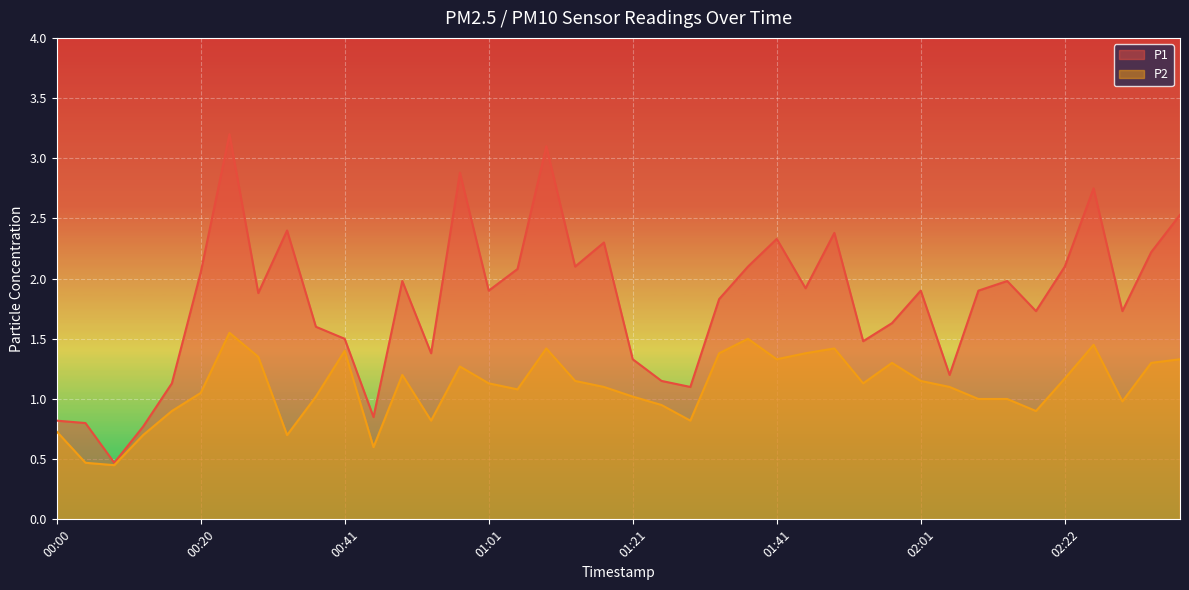

Which series changed the most between 01:21 and 02:01?

P1